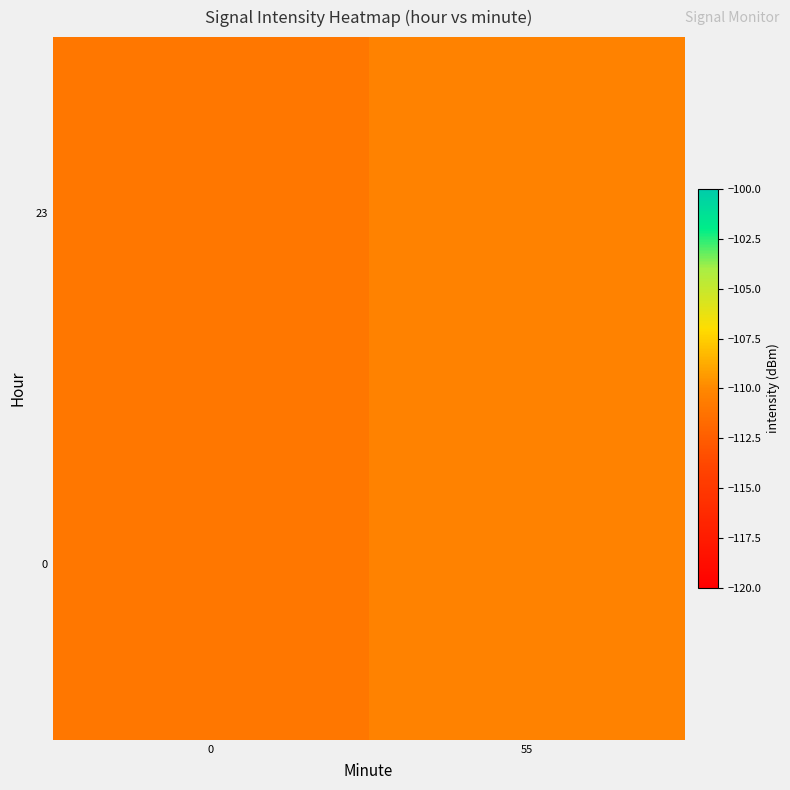

Which has a higher value, 0 or 55?

55